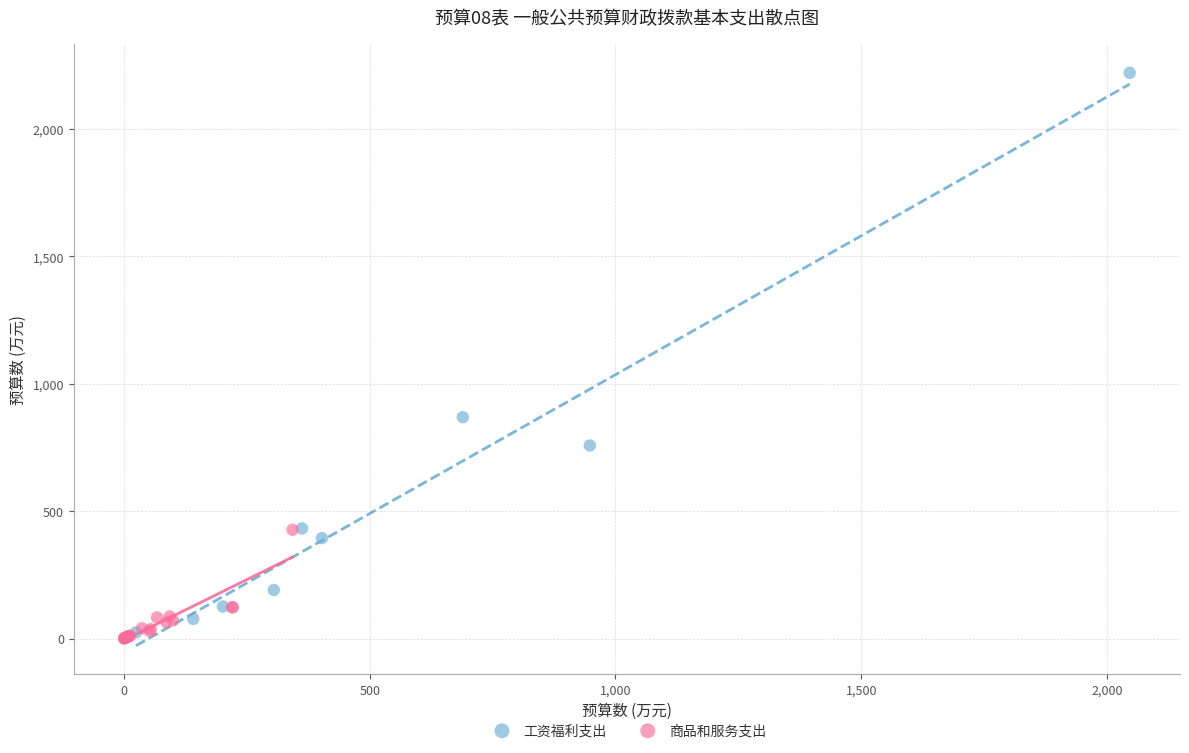

Which series has the largest Y range (max minus min)?

工资福利支出